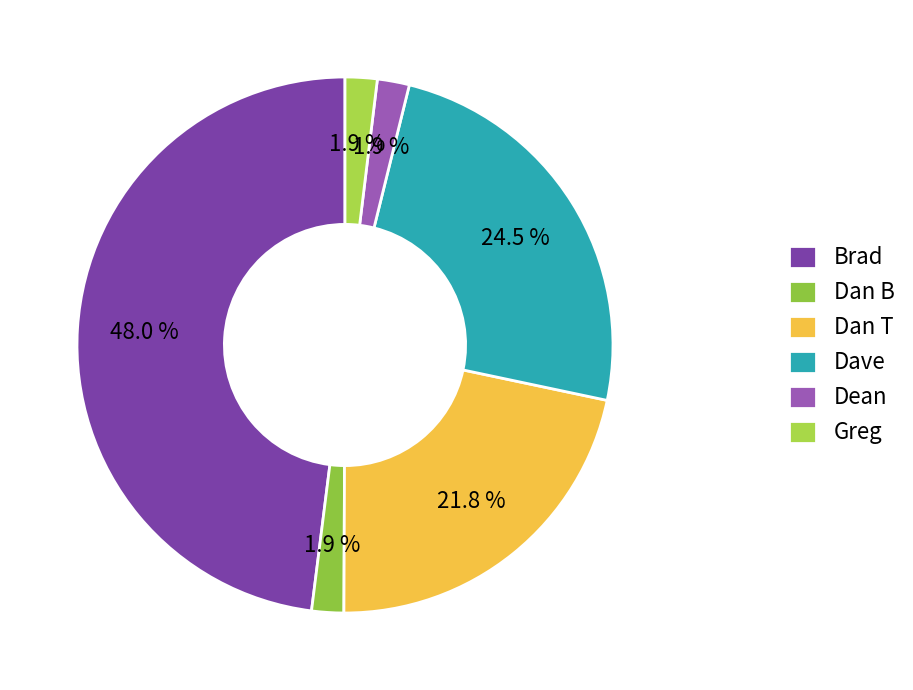

What percentage is the Dan B slice, to the nearest percent?

2%